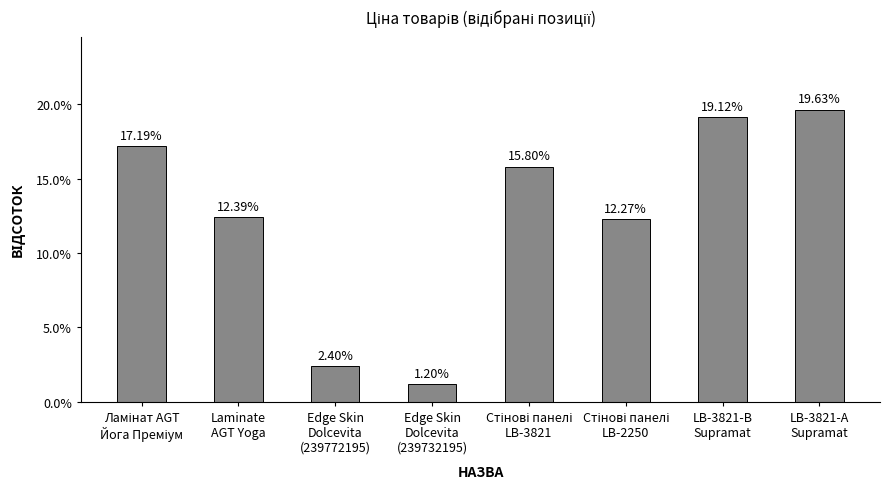

The value at Edge Skin
Dolcevita
(239772195) is 2.4. True or false?

True